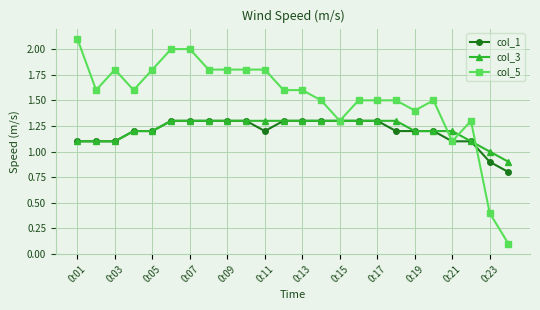

Reading left to right, what are all the values shown in this chart?

col_1: 1.1	1.1	1.1	1.2	1.2	1.3	1.3	1.3	1.3	1.3	1.2	1.3	1.3	1.3	1.3	1.3	1.3	1.2	1.2	1.2	1.1	1.1	0.9	0.8
col_3: 1.1	1.1	1.1	1.2	1.2	1.3	1.3	1.3	1.3	1.3	1.3	1.3	1.3	1.3	1.3	1.3	1.3	1.3	1.2	1.2	1.2	1.1	1.0	0.9
col_5: 2.1	1.6	1.8	1.6	1.8	2.0	2.0	1.8	1.8	1.8	1.8	1.6	1.6	1.5	1.3	1.5	1.5	1.5	1.4	1.5	1.1	1.3	0.4	0.1